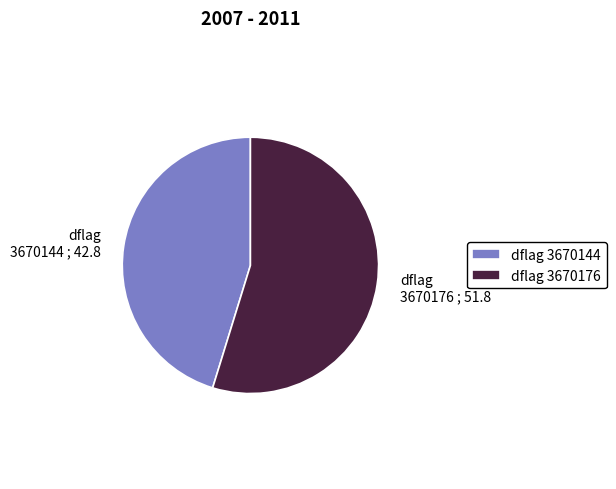

Count the number of slices in the pie.

2